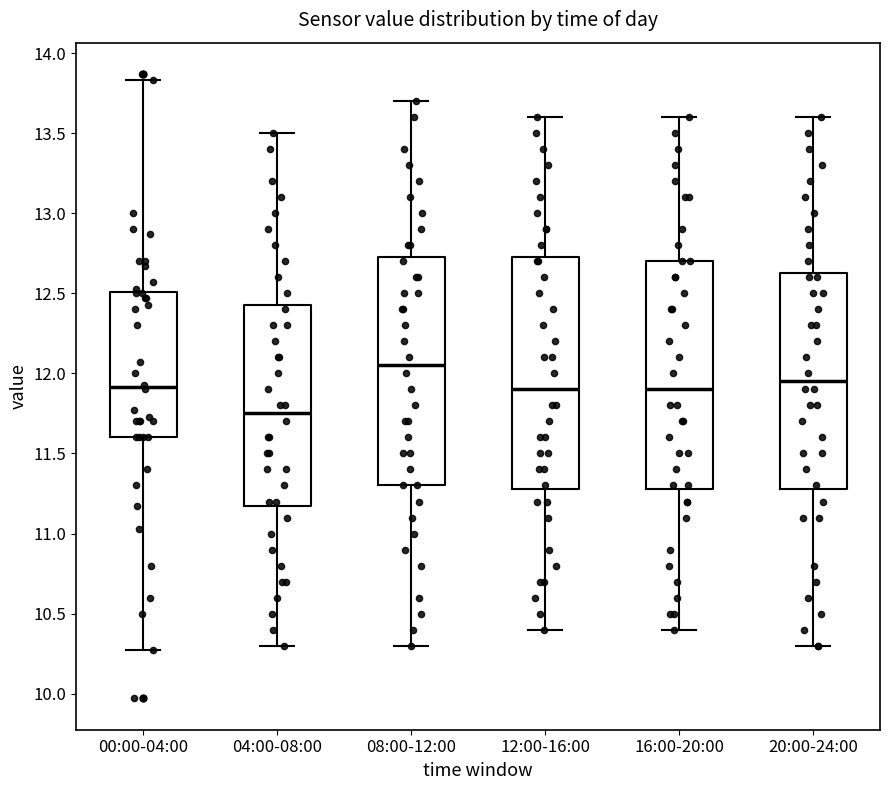

Reading left to right, transcribe this box plot: for each box, give where its median line is, the range the box spans, and where its two whiskers end, as read against the y-axis. The values are not printed on the chart, so give them approximately, as read against the axis.

00:00-04:00: median 11.90, box 11.60 to 12.50, whiskers 10.25 to 13.85
04:00-08:00: median 11.75, box 11.20 to 12.45, whiskers 10.30 to 13.50
08:00-12:00: median 12.05, box 11.30 to 12.75, whiskers 10.30 to 13.70
12:00-16:00: median 11.90, box 11.30 to 12.75, whiskers 10.40 to 13.60
16:00-20:00: median 11.90, box 11.30 to 12.70, whiskers 10.40 to 13.60
20:00-24:00: median 11.95, box 11.30 to 12.65, whiskers 10.30 to 13.60